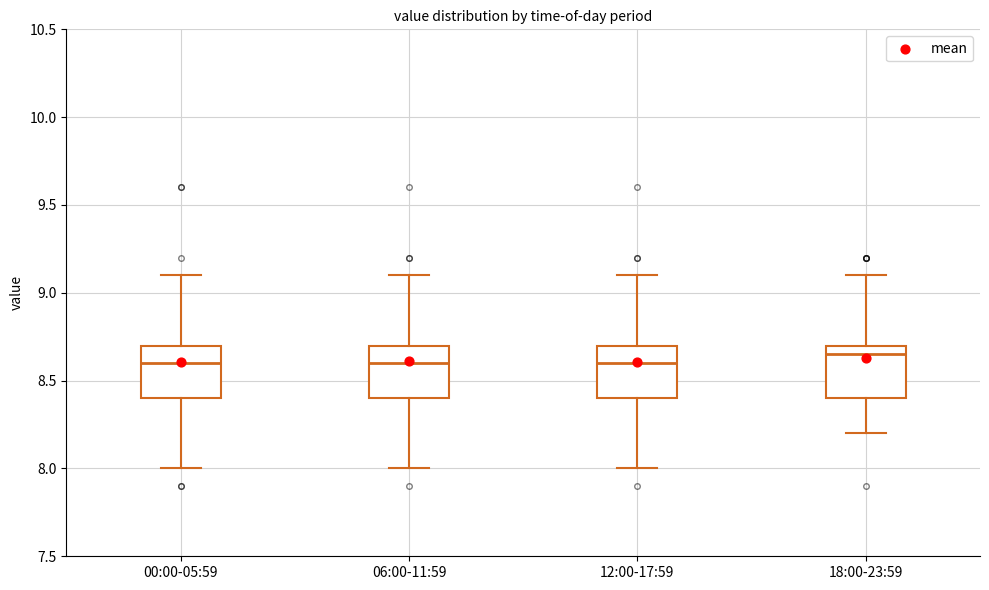

Where is the lower edge of the box for 12:00-17:59 on the y-axis? The values are not printed on the chart, so give them approximately, as read against the axis.

8.40